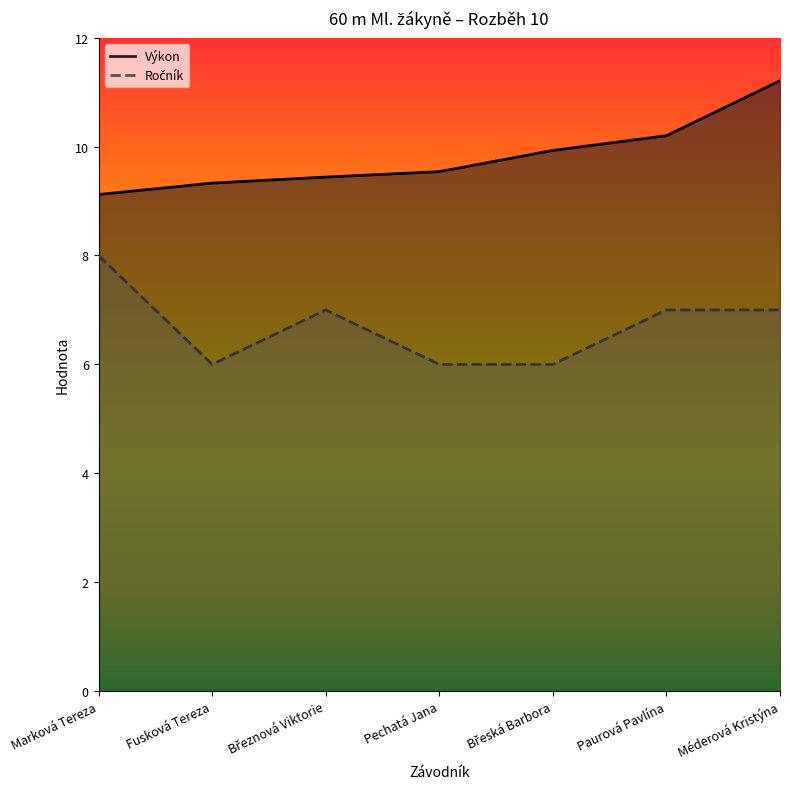

What are all the series names shown in the legend?

Výkon, Ročník